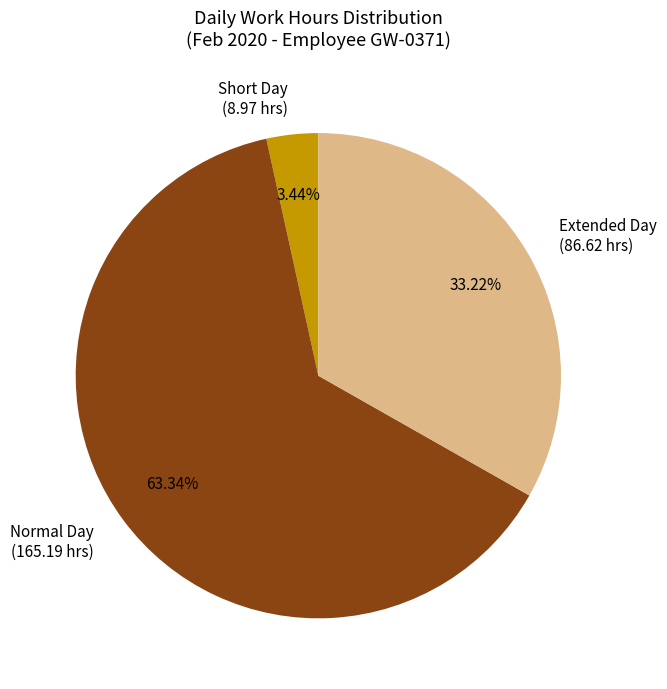

Which category has the biggest portion of the pie?

Normal Day (165.19 hrs)